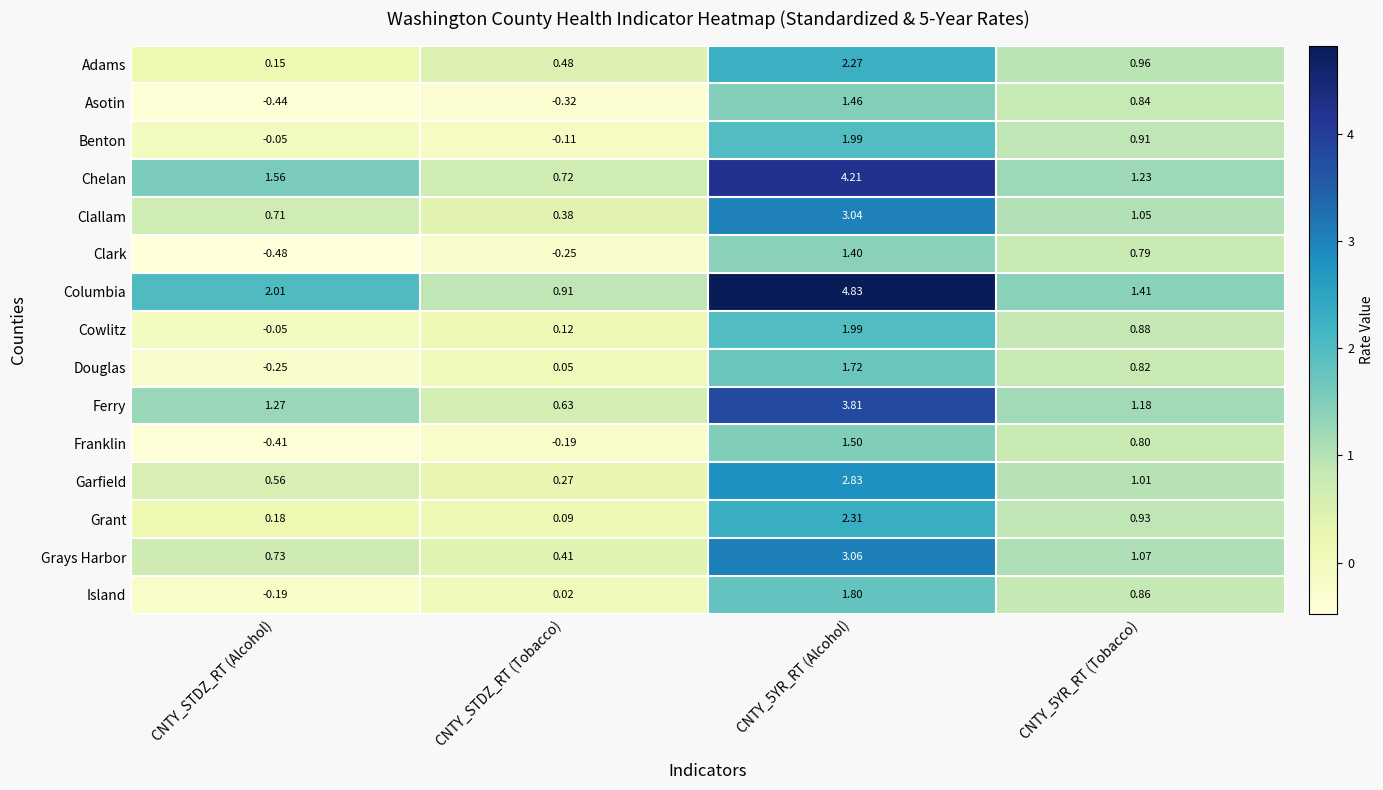

Which category has the lowest value in the Grays Harbor series?

CNTY_STDZ_RT (Tobacco)